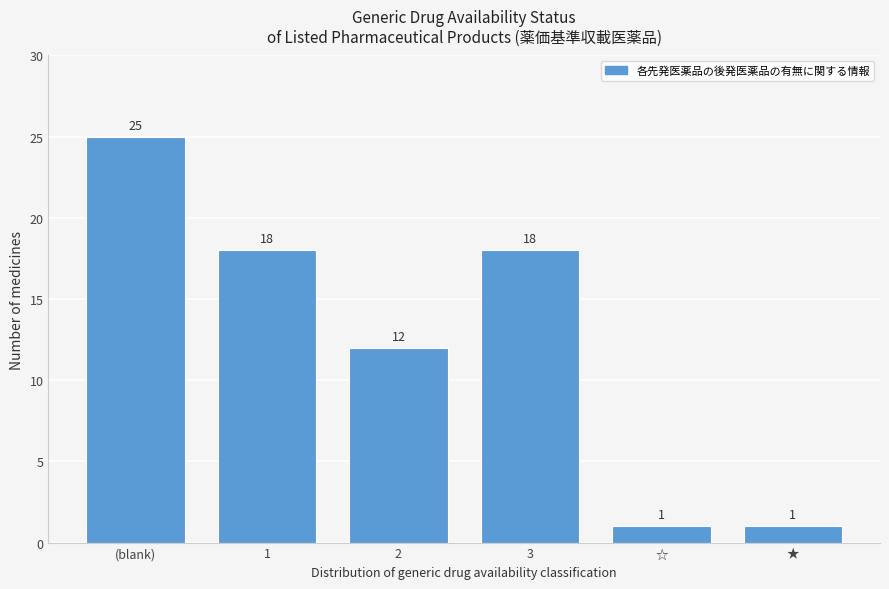

Reading right to left, transcribe all the data shown in this chart.

1	1	18	12	18	25